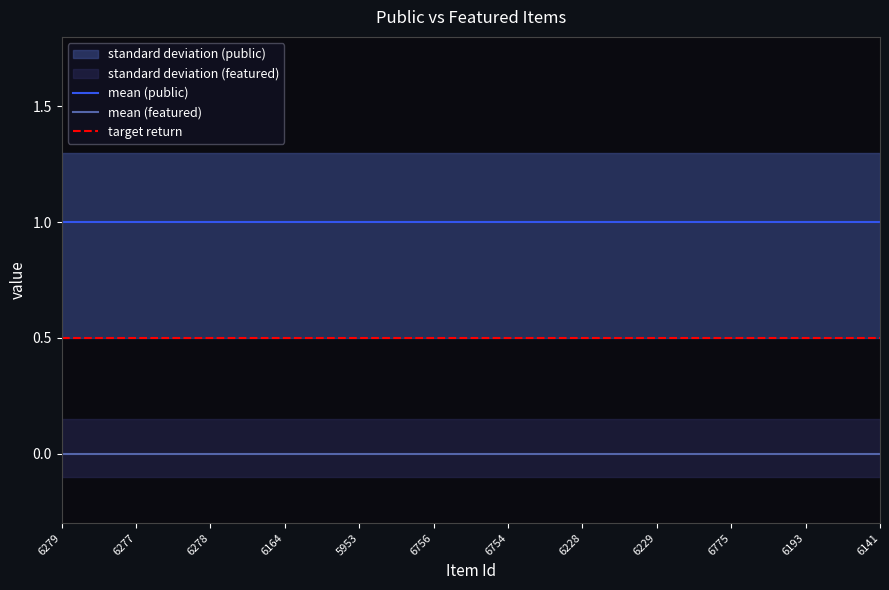

True or false: featured has more than 0 interior local peaks.

False